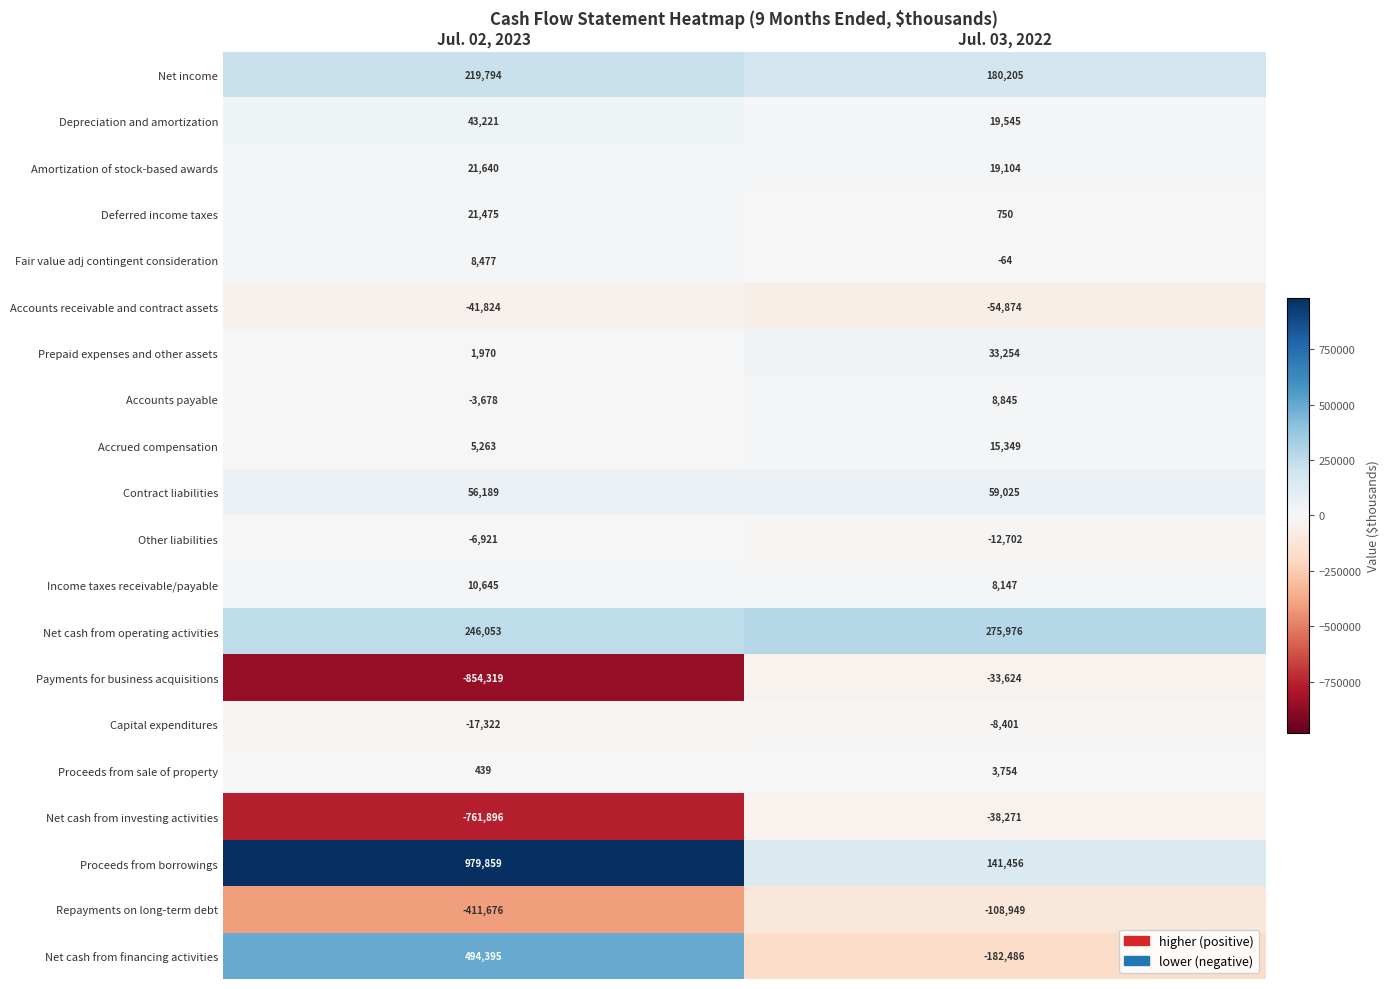

What is the difference between the Net income values at Jul. 02, 2023 and Jul. 03, 2022?

39589